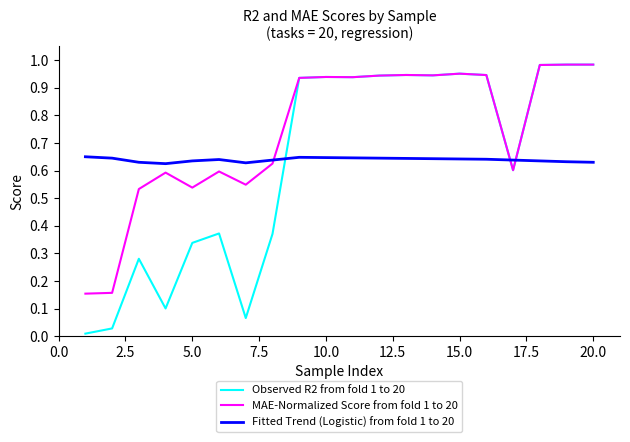

Which series has the widest spread of values?

Observed R2 from fold 1 to 20